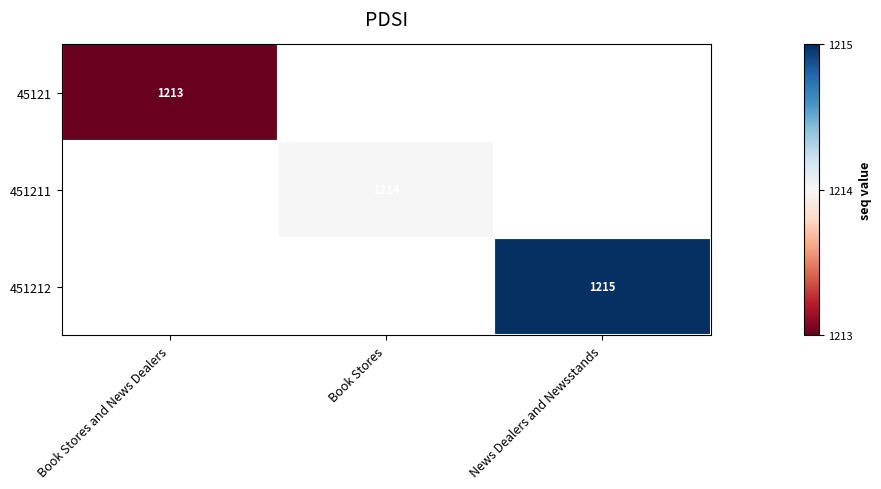

True or false: 451212 has a value of 1215 at News Dealers and Newsstands.

True